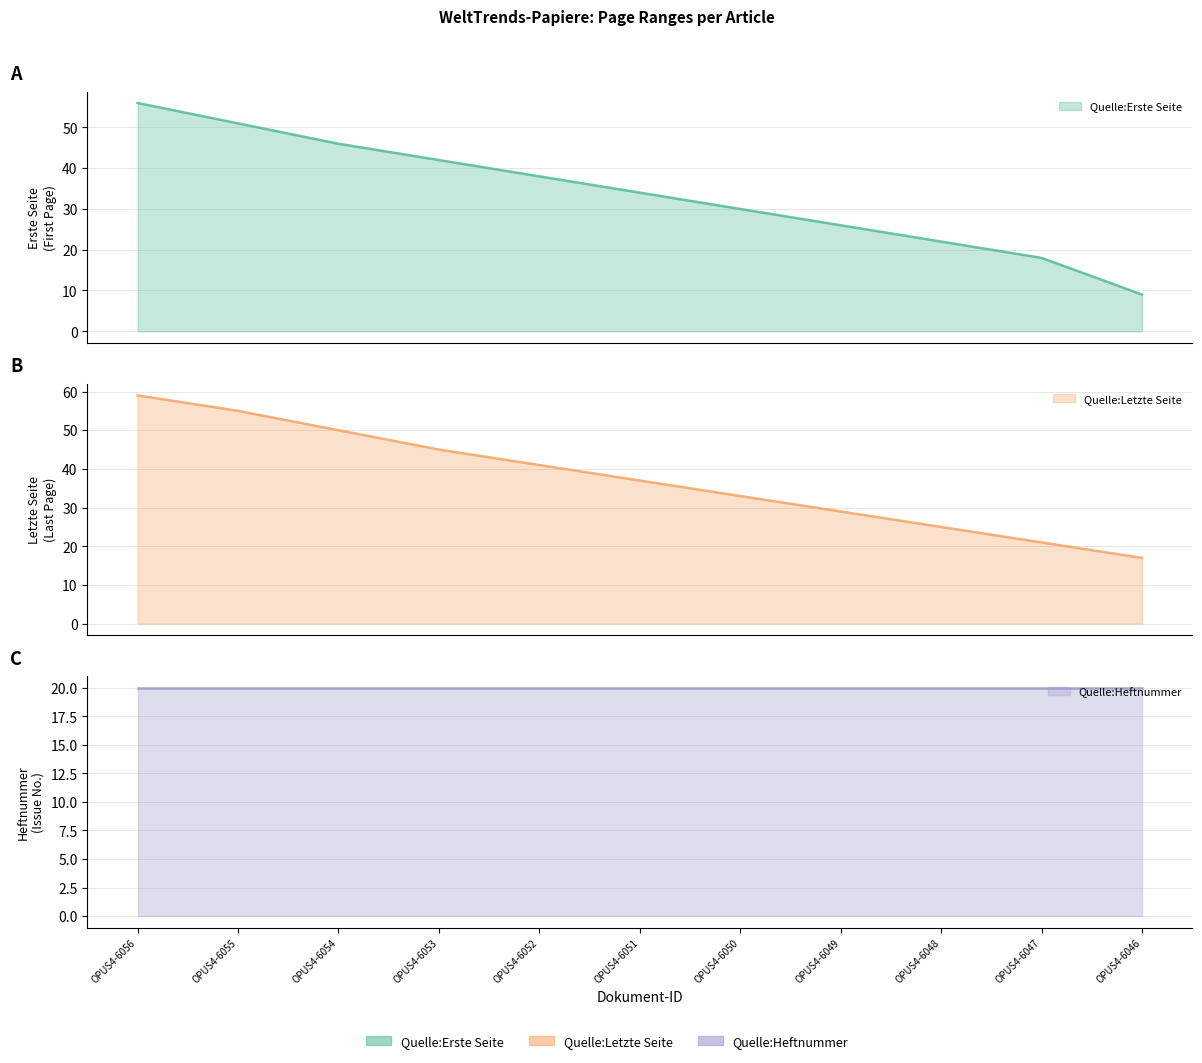

At which category is the sum across all series the highest?

OPUS4-6056